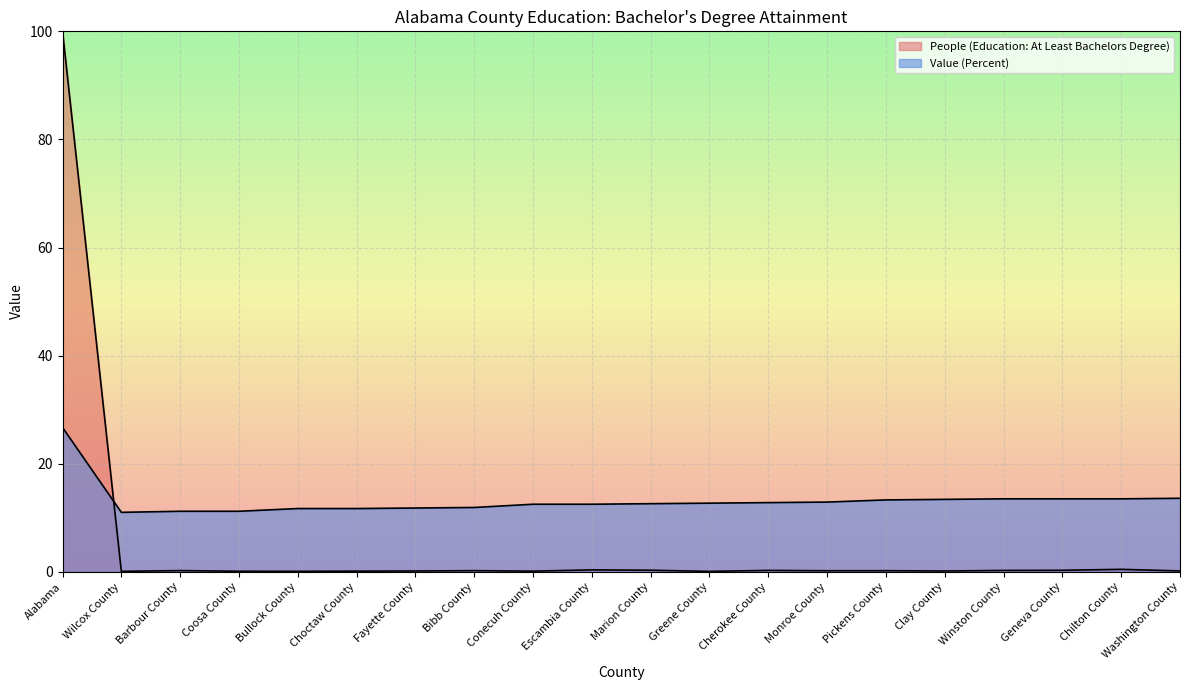

At how many categories does at least one series exceed 51?

1